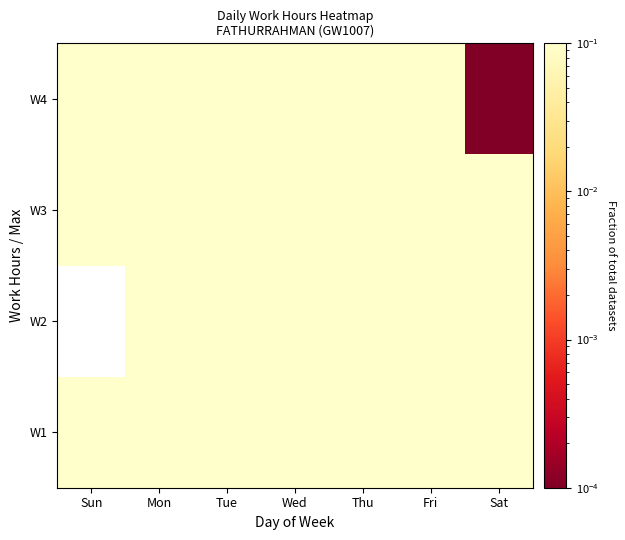

The value of W4 at Sat is 0.0. True or false?

False